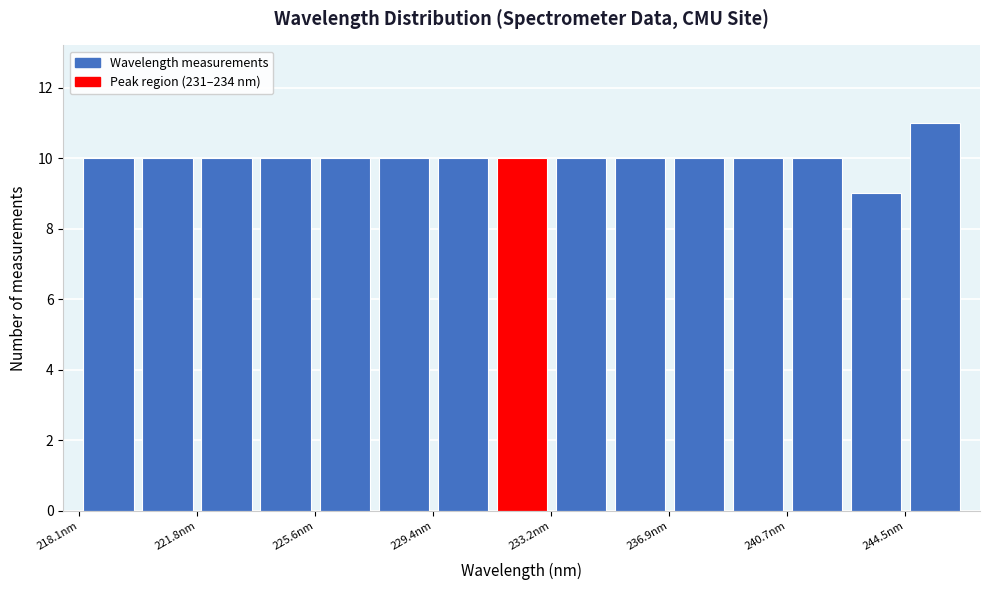

Around what value on the x-axis is the tallest bar? Give the approximate position of its centre, as read against the axis.

245.5